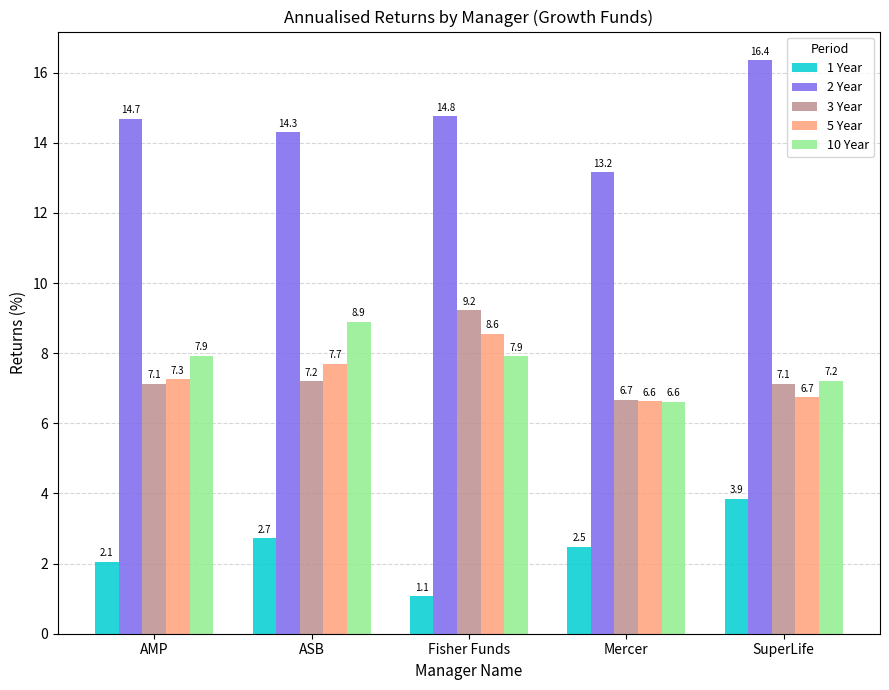

What value does the 1 Year series have at SuperLife?

3.9